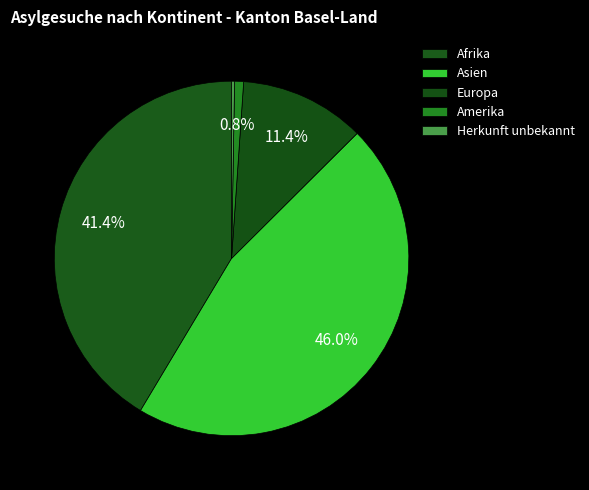

Is it true that Amerika is 1% of the pie?

True